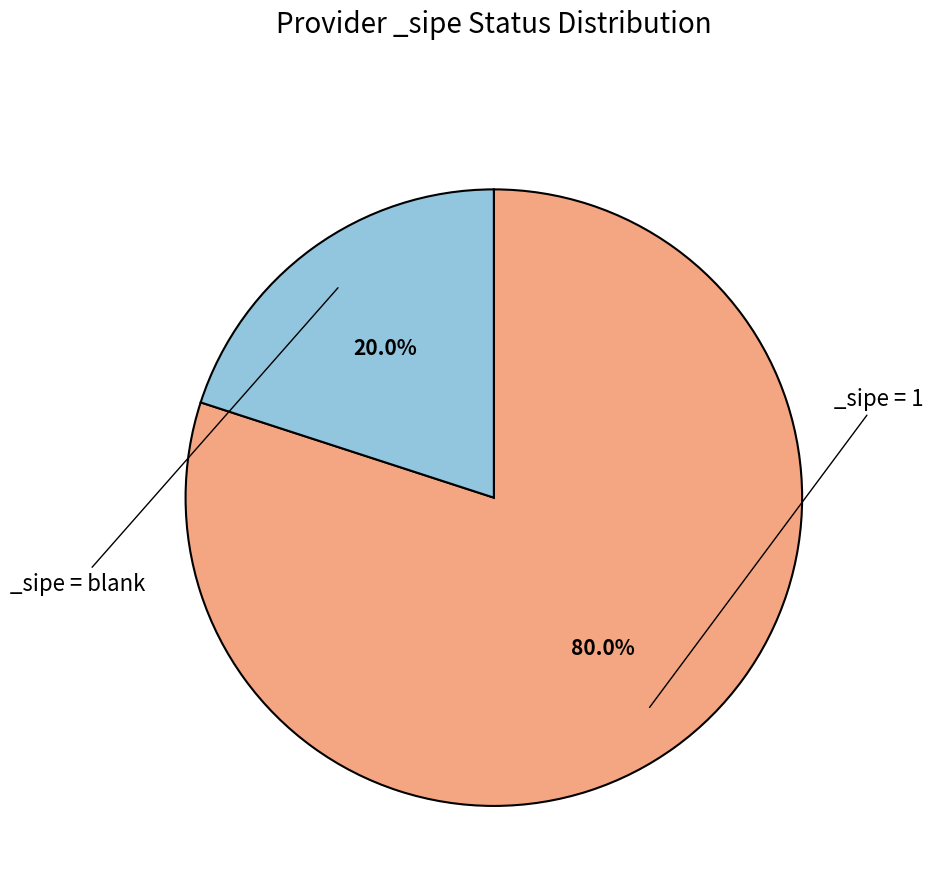

To the nearest percent, what is the average slice percentage?

50%